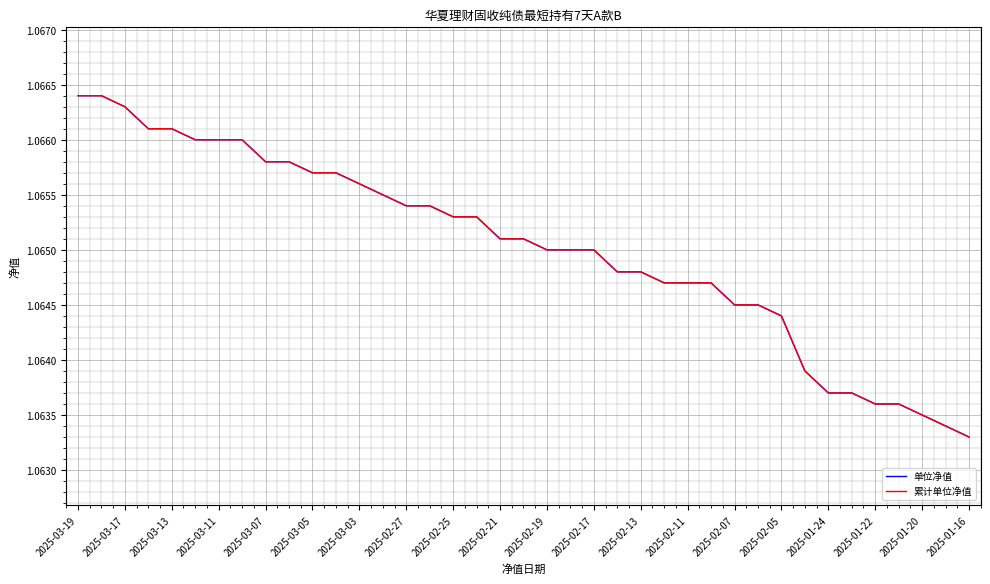

How many lines are shown in the chart?

2